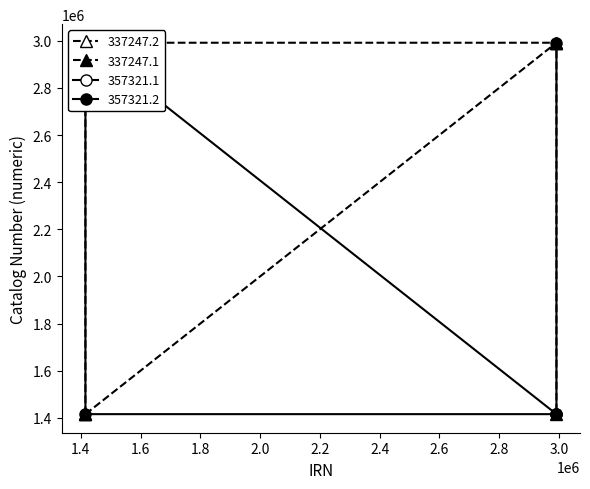

Where is 357321.2 nearest to the value 2203702?

2992011